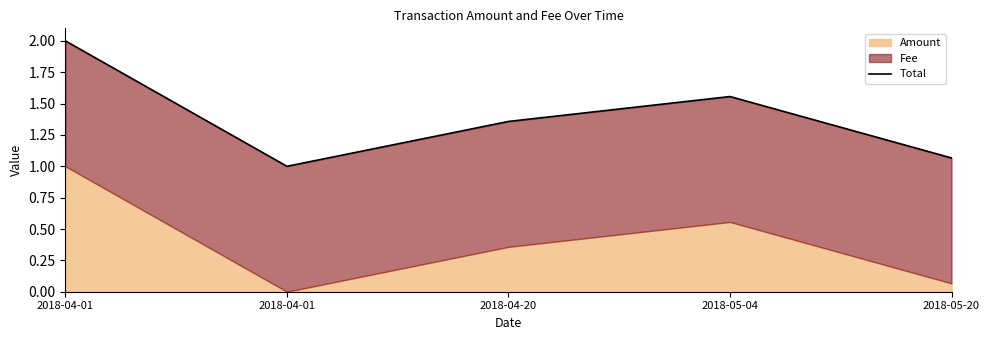

Which has a higher value, 2018-05-20 or 2018-04-01?

2018-04-01